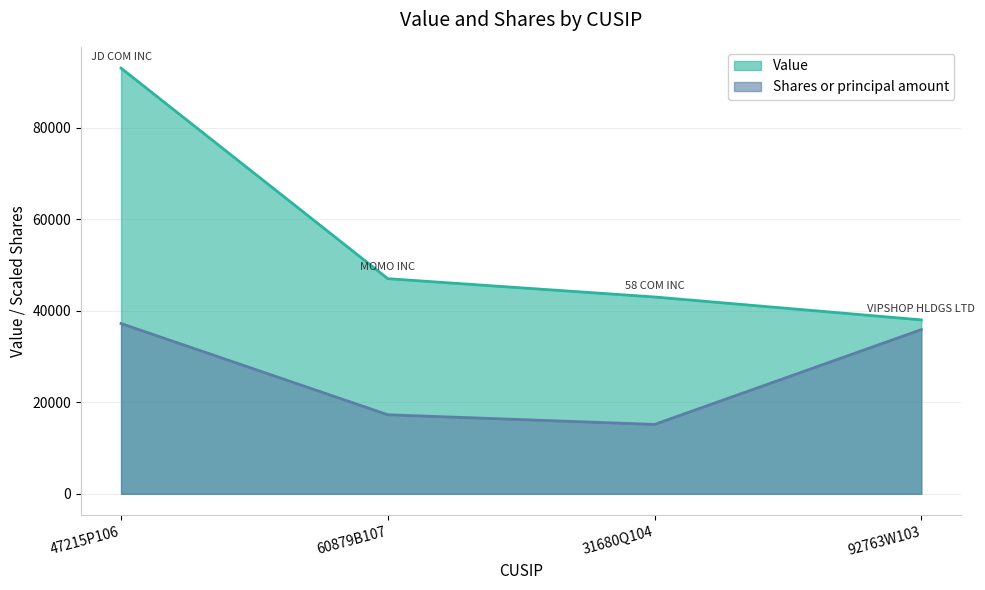

At which label is Value closest to 65500?

60879B107